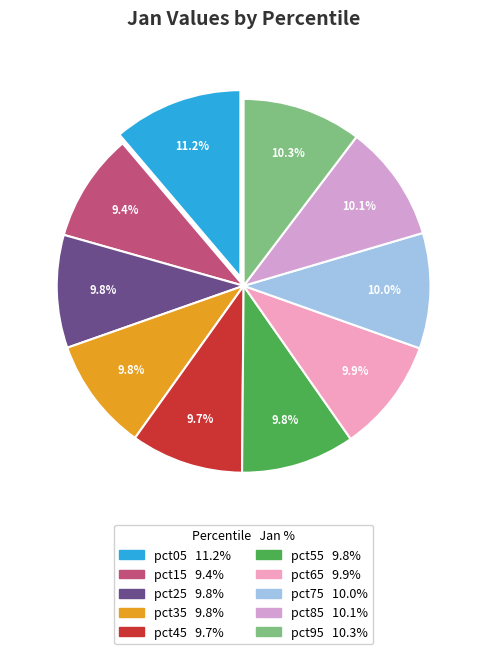

How many segments does this pie chart have?

10